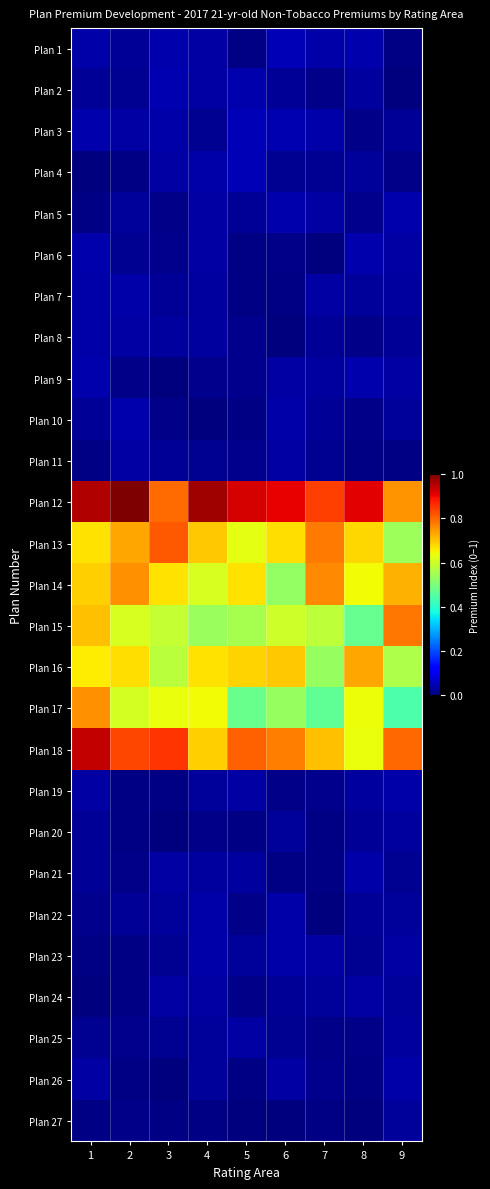

Reading left to right, extract all data points from this chart.

Plan 1: 1=0.0	2=0.0	3=0.0	4=0.0	5=0.0	6=0.0	7=0.0	8=0.0	9=0.0
Plan 2: 1=0.0	2=0.0	3=0.0	4=0.0	5=0.0	6=0.0	7=0.0	8=0.0	9=0.0
Plan 3: 1=0.0	2=0.0	3=0.0	4=0.0	5=0.0	6=0.0	7=0.0	8=0.0	9=0.0
Plan 4: 1=0.0	2=0.0	3=0.0	4=0.0	5=0.0	6=0.0	7=0.0	8=0.0	9=0.0
Plan 5: 1=0.0	2=0.0	3=0.0	4=0.0	5=0.0	6=0.0	7=0.0	8=0.0	9=0.0
Plan 6: 1=0.0	2=0.0	3=0.0	4=0.0	5=0.0	6=0.0	7=0.0	8=0.0	9=0.0
Plan 7: 1=0.0	2=0.0	3=0.0	4=0.0	5=0.0	6=0.0	7=0.0	8=0.0	9=0.0
Plan 8: 1=0.0	2=0.0	3=0.0	4=0.0	5=0.0	6=0.0	7=0.0	8=0.0	9=0.0
Plan 9: 1=0.0	2=0.0	3=0.0	4=0.0	5=0.0	6=0.0	7=0.0	8=0.0	9=0.0
Plan 10: 1=0.0	2=0.0	3=0.0	4=0.0	5=0.0	6=0.0	7=0.0	8=0.0	9=0.0
Plan 11: 1=0.0	2=0.0	3=0.0	4=0.0	5=0.0	6=0.0	7=0.0	8=0.0	9=0.0
Plan 12: 1=1.0	2=1.0	3=0.8	4=1.0	5=0.9	6=0.9	7=0.8	8=0.9	9=0.8
Plan 13: 1=0.7	2=0.7	3=0.8	4=0.7	5=0.6	6=0.7	7=0.8	8=0.7	9=0.5
Plan 14: 1=0.7	2=0.8	3=0.7	4=0.6	5=0.7	6=0.5	7=0.8	8=0.6	9=0.7
Plan 15: 1=0.7	2=0.6	3=0.6	4=0.5	5=0.6	6=0.6	7=0.6	8=0.5	9=0.8
Plan 16: 1=0.7	2=0.7	3=0.6	4=0.7	5=0.7	6=0.7	7=0.5	8=0.7	9=0.6
Plan 17: 1=0.8	2=0.6	3=0.6	4=0.6	5=0.5	6=0.5	7=0.5	8=0.6	9=0.4
Plan 18: 1=0.9	2=0.8	3=0.9	4=0.7	5=0.8	6=0.8	7=0.7	8=0.6	9=0.8
Plan 19: 1=0.0	2=0.0	3=0.0	4=0.0	5=0.0	6=0.0	7=0.0	8=0.0	9=0.0
Plan 20: 1=0.0	2=0.0	3=0.0	4=0.0	5=0.0	6=0.0	7=0.0	8=0.0	9=0.0
Plan 21: 1=0.0	2=0.0	3=0.0	4=0.0	5=0.0	6=0.0	7=0.0	8=0.0	9=0.0
Plan 22: 1=0.0	2=0.0	3=0.0	4=0.0	5=0.0	6=0.0	7=0.0	8=0.0	9=0.0
Plan 23: 1=0.0	2=0.0	3=0.0	4=0.0	5=0.0	6=0.0	7=0.0	8=0.0	9=0.0
Plan 24: 1=0.0	2=0.0	3=0.0	4=0.0	5=0.0	6=0.0	7=0.0	8=0.0	9=0.0
Plan 25: 1=0.0	2=0.0	3=0.0	4=0.0	5=0.0	6=0.0	7=0.0	8=0.0	9=0.0
Plan 26: 1=0.0	2=0.0	3=0.0	4=0.0	5=0.0	6=0.0	7=0.0	8=0.0	9=0.0
Plan 27: 1=0.0	2=0.0	3=0.0	4=0.0	5=0.0	6=0.0	7=0.0	8=0.0	9=0.0